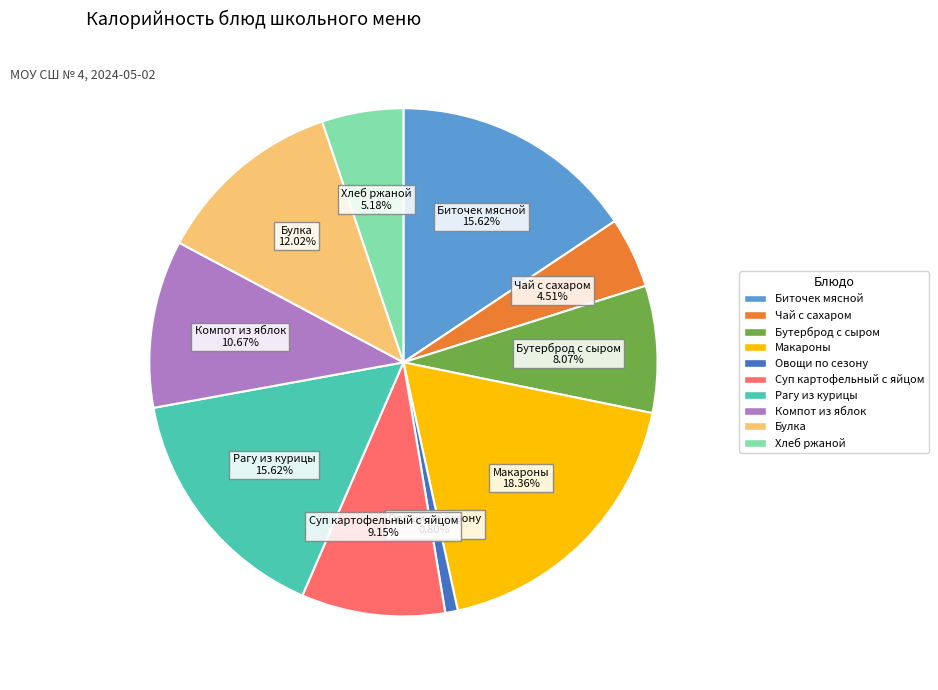

Does Рагу из курицы account for over 50% of the chart?

No